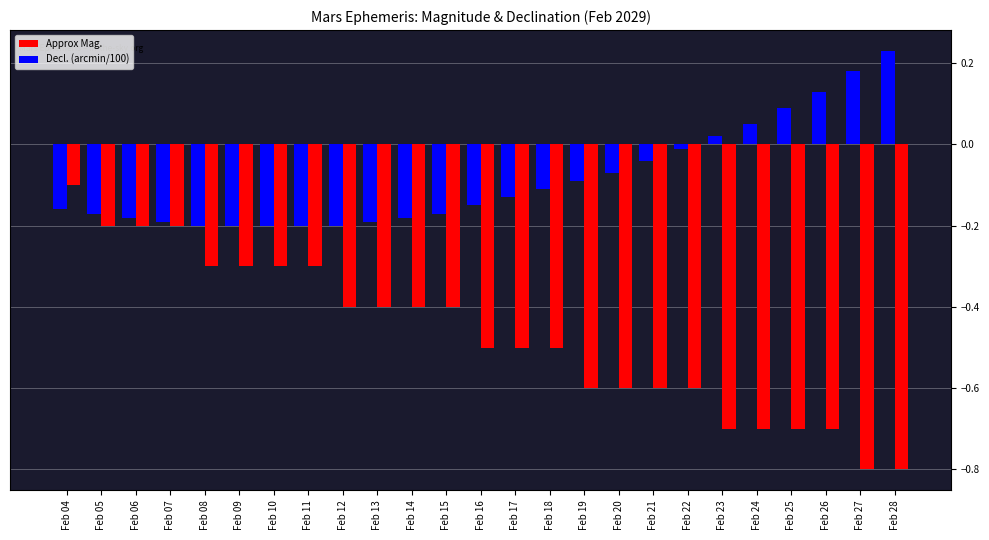

At which category is the sum across all series the highest?

Feb 04